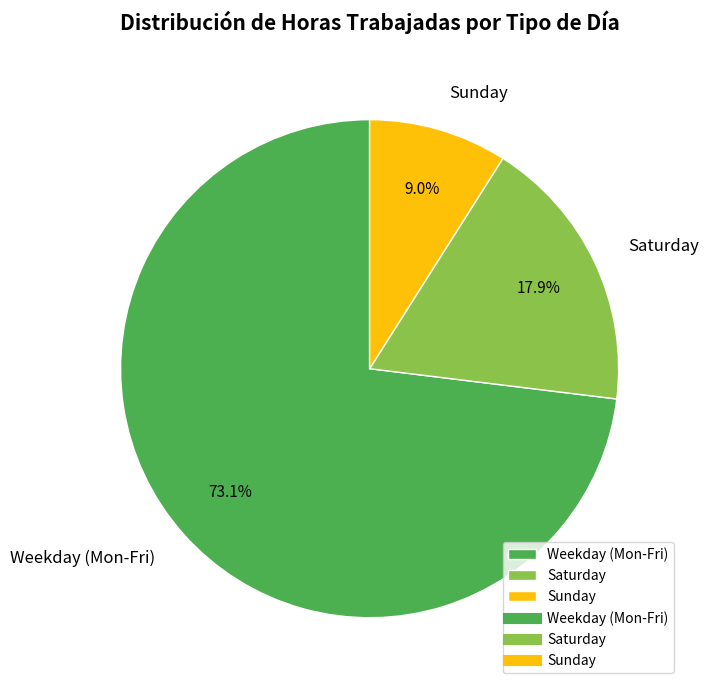

Which category has the biggest portion of the pie?

Weekday (Mon-Fri)